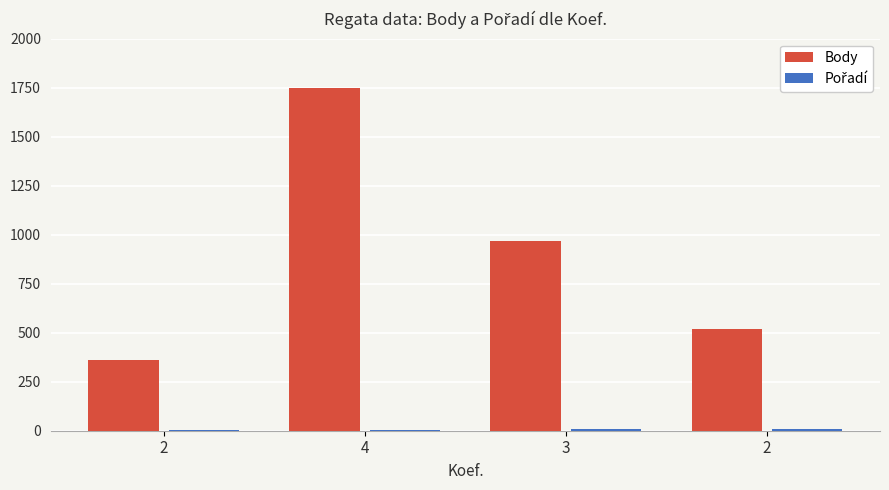

At which label does Pořadí reach its minimum?

2